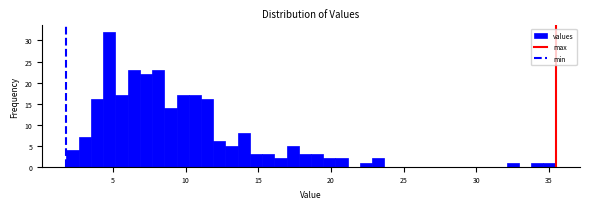

Read against the x-axis, roughly where is the centre of the tallest bar?

4.5